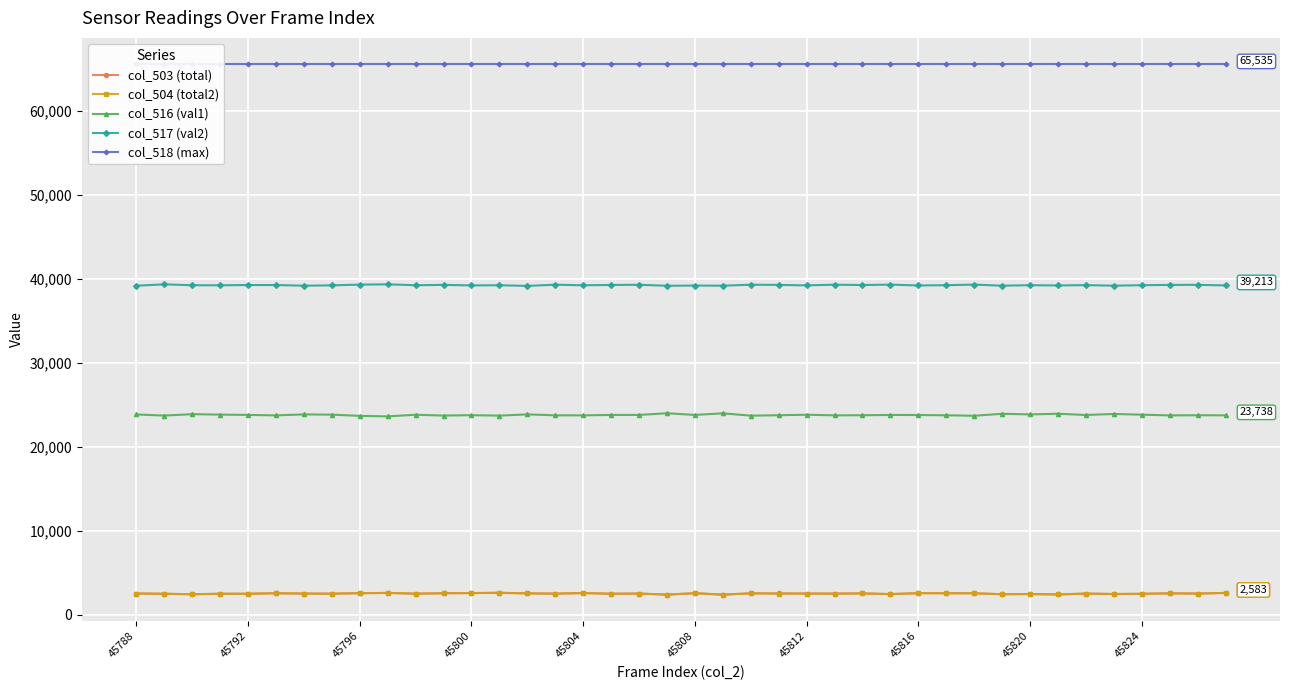

Read the col_503 (total) value at 45812, to the nearest 10.

2510